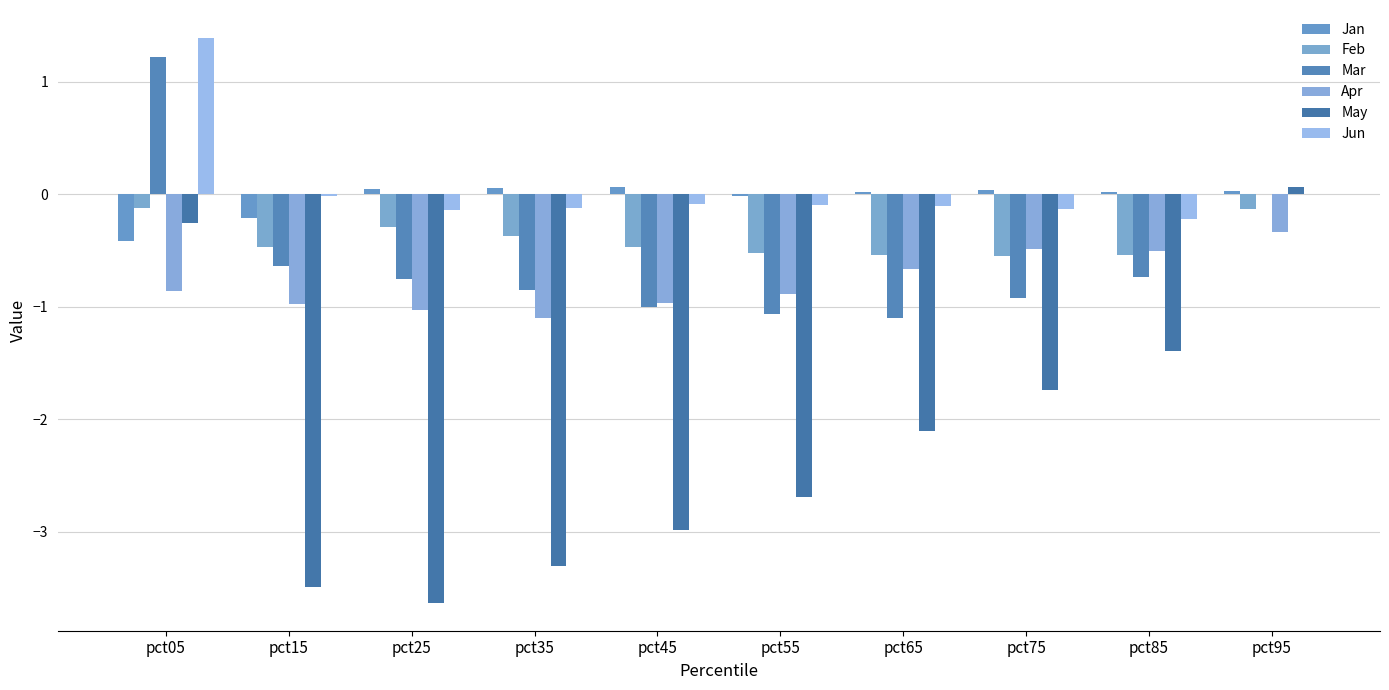

Rank the series at pct75 from highest to lowest value.

Jan, Jun, Apr, Feb, Mar, May